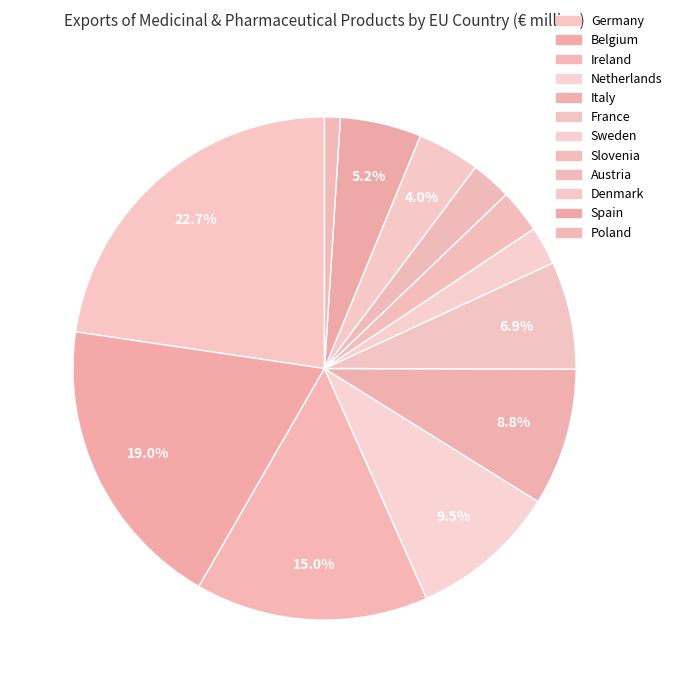

Which category has the smallest portion of the pie?

Poland